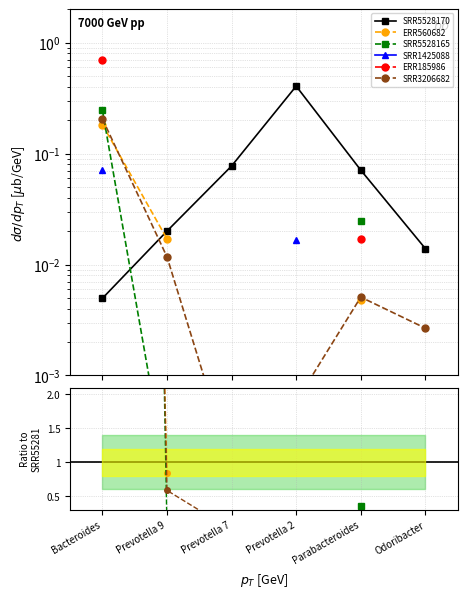

What position from the left is Prevotella 2?

4